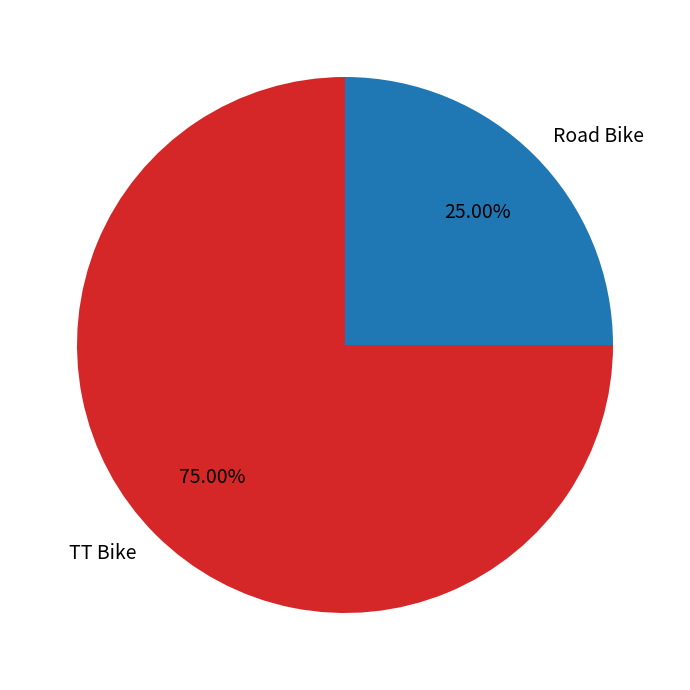

Which slice represents more than half of the pie?

TT Bike